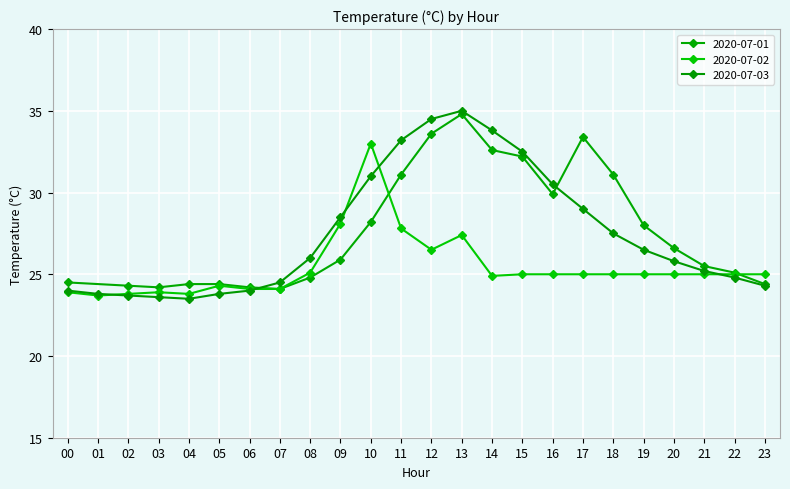

The value of 2020-07-03 at 23 is 24.3. True or false?

True